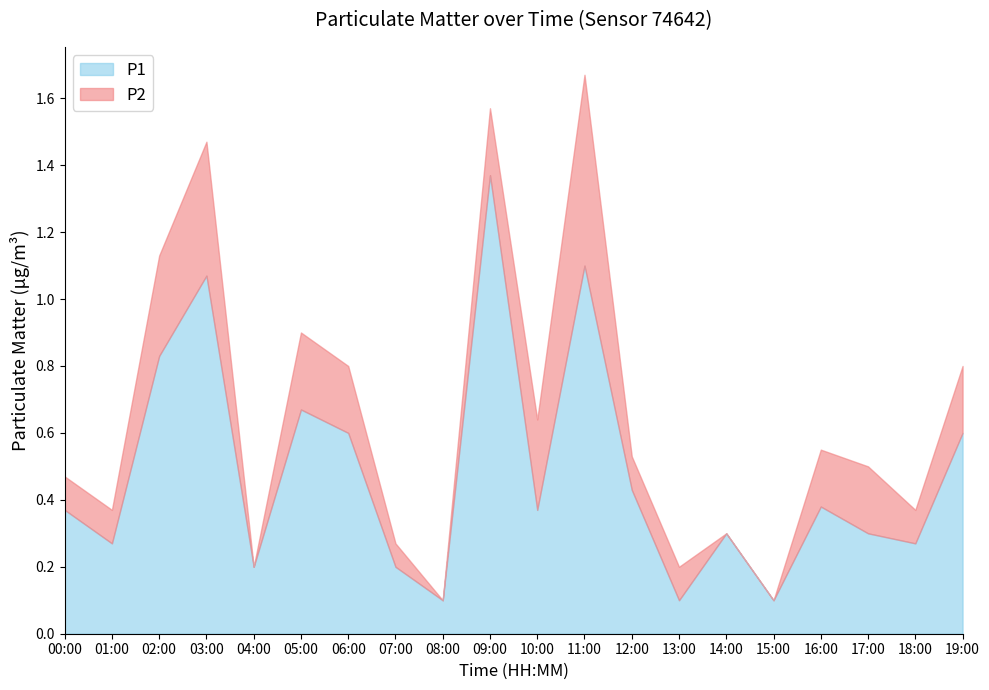

What is the label of the 6th point from the right?

14:00